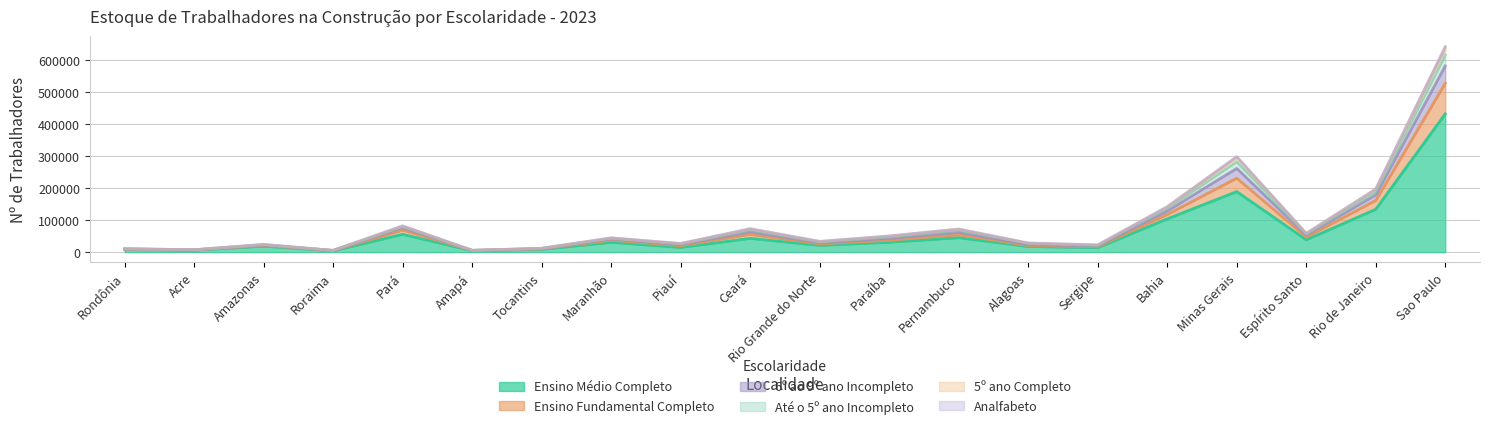

How many data points in Ensino Médio Completo are above 30619?

9